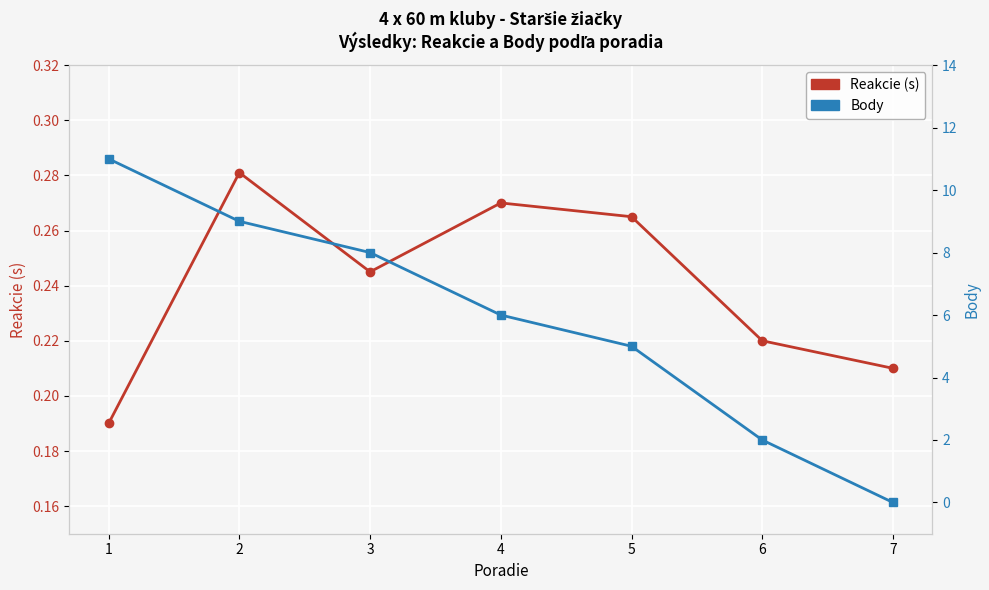

Reading left to right, list all the values displayed in this chart.

Reakcie: 0.2	0.3	0.2	0.3	0.3	0.2	0.2
Body: 11.0	9.0	8.0	6.0	5.0	2.0	0.0